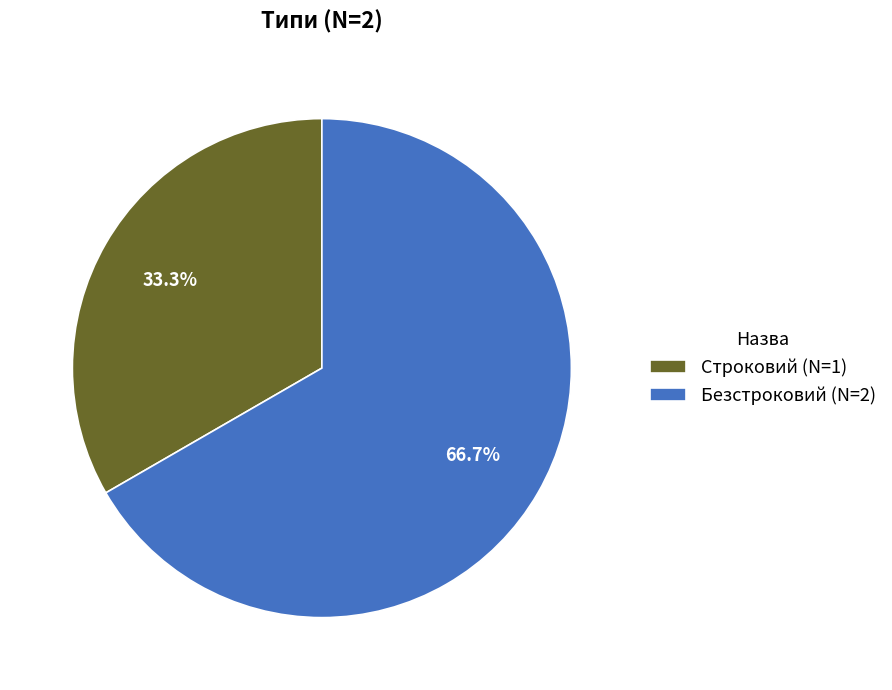

Does Строковий represent more than half of the total?

No